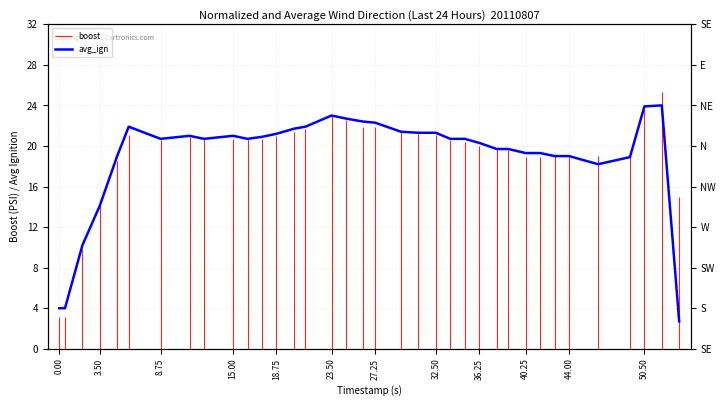

How many interior local valleys (lower than both neighbors) does the data have?

4